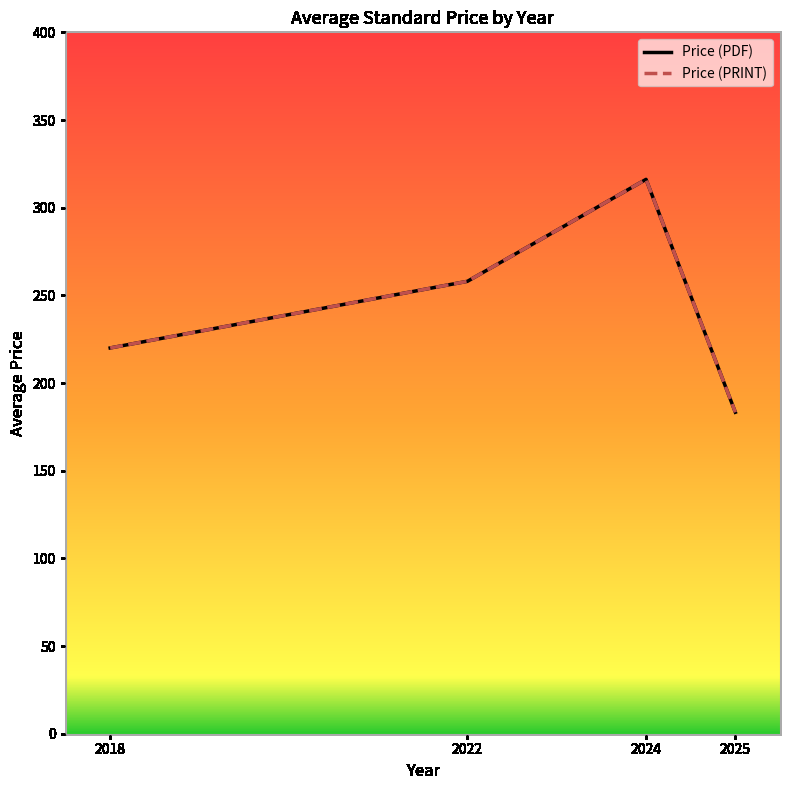

Does the chart have visible grid lines?

No